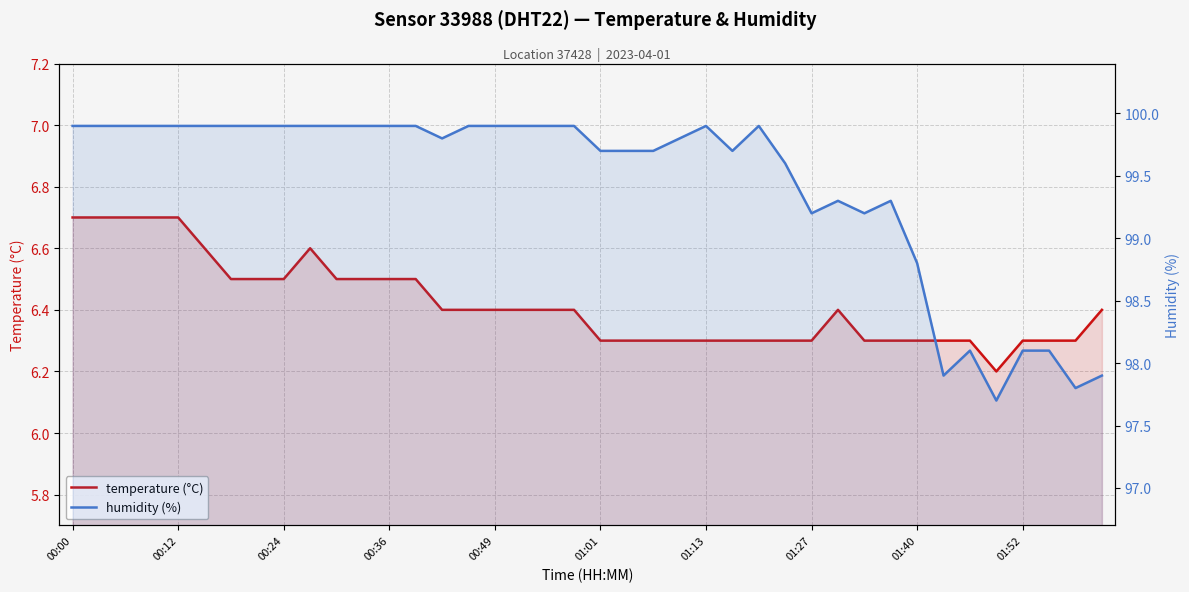

True or false: temperature (°C) and humidity (%) intersect in this chart.

False